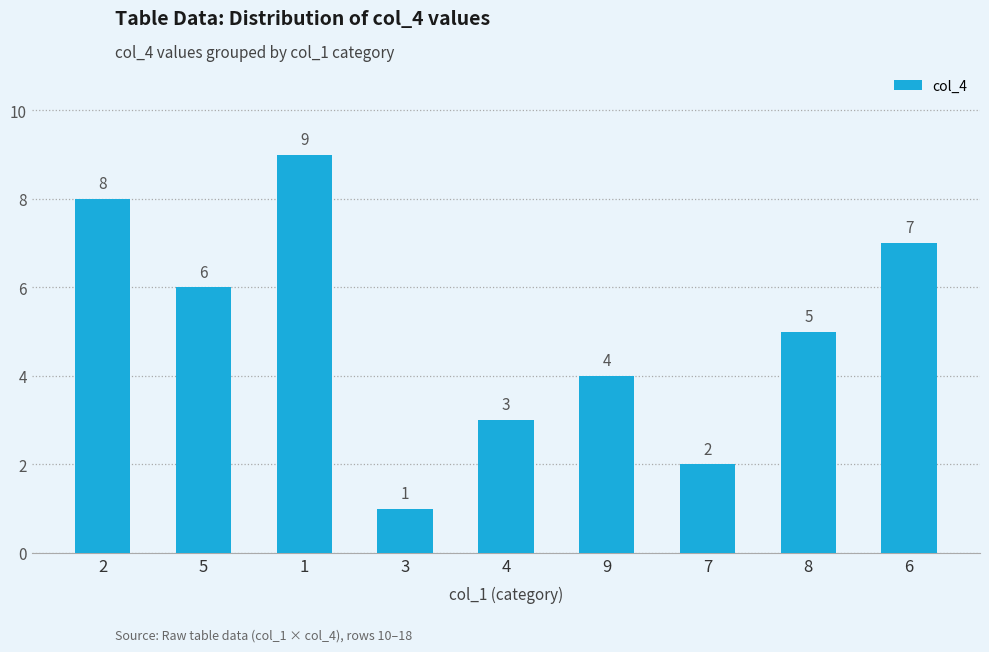

Which has a higher value, 3 or 1?

1